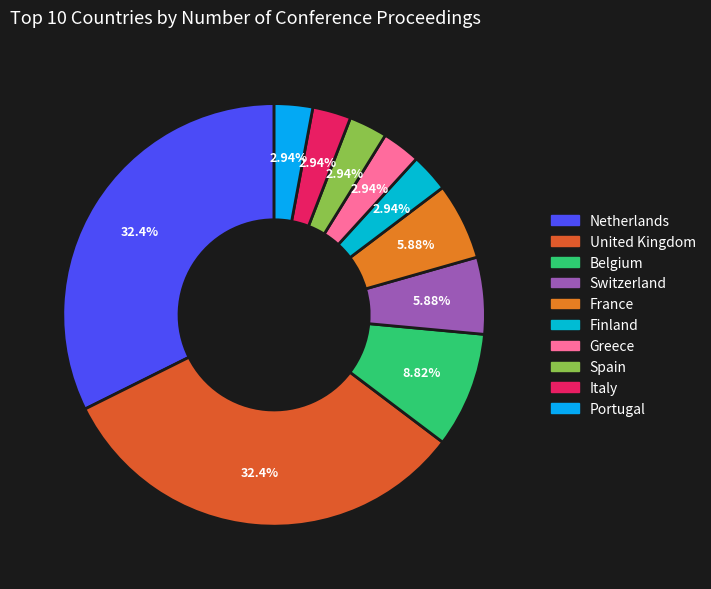

How many segments does this pie chart have?

10